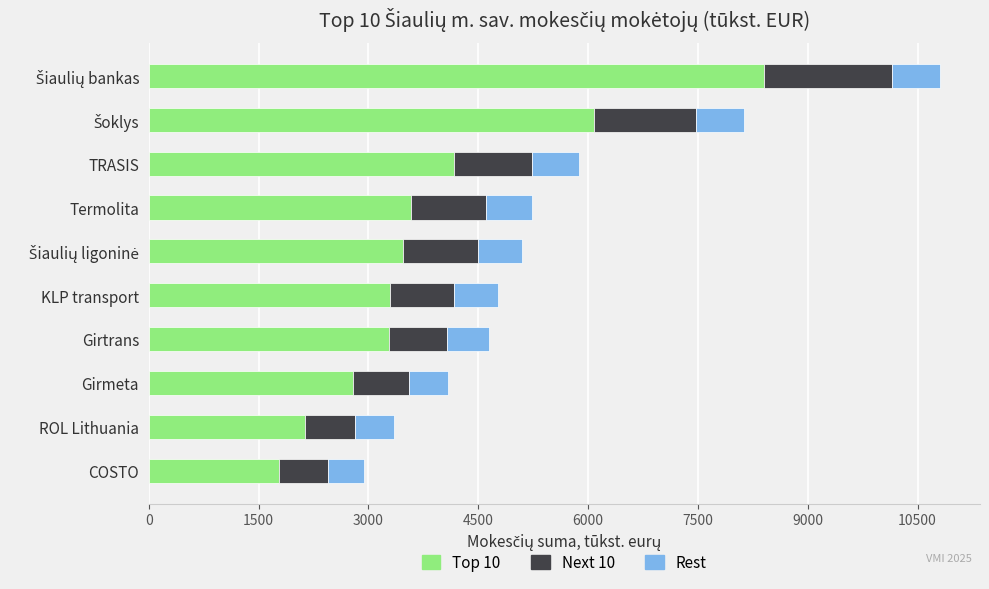

What is the total value across all series at Termolita?

5228